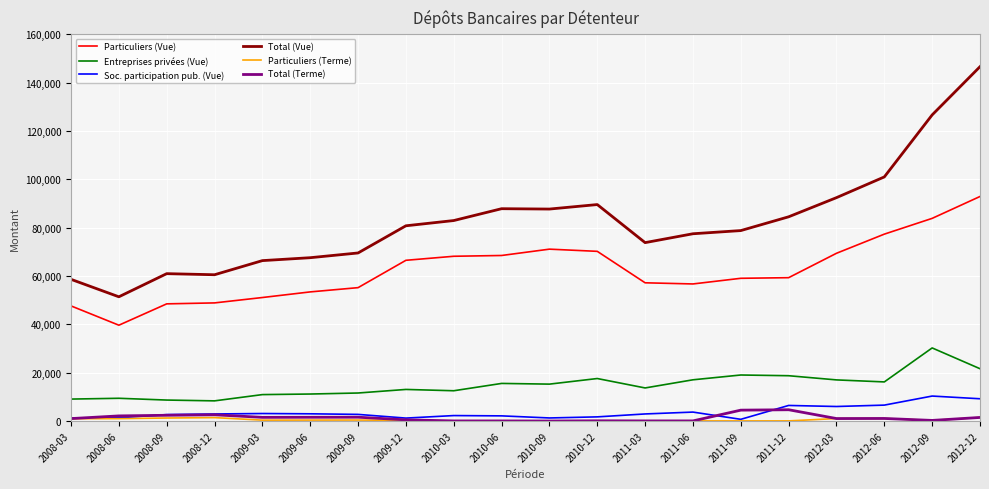

The value of Entreprises privées (Vue) at 2010-03 is 17483.4. True or false?

False